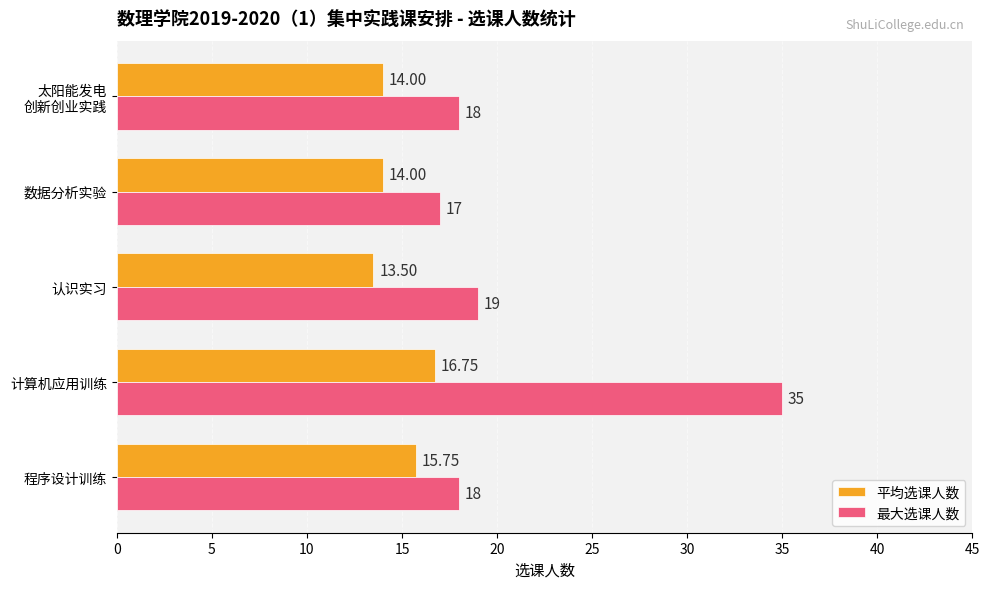

What is the sum of all 最大选课人数 values?

107.0